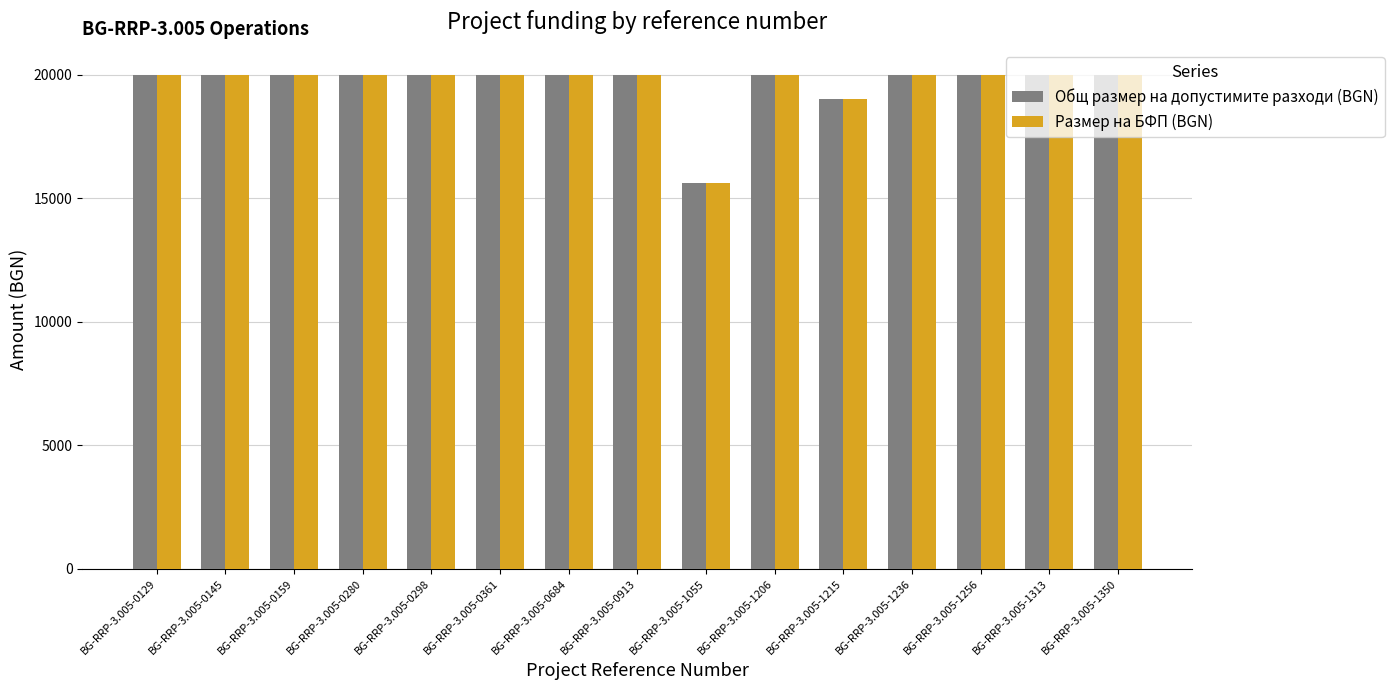

At which label is Общ размер на допустимите разходи (BGN) closest to 17800?

BG-RRP-3.005-1215